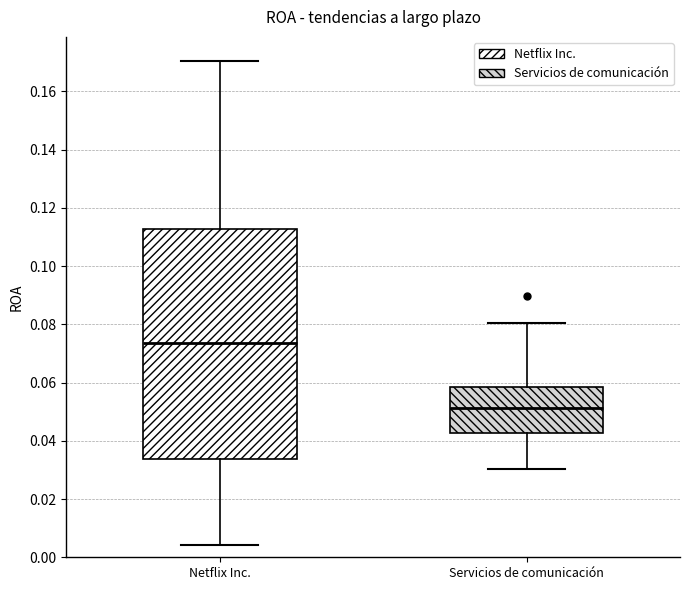

Which box is the tallest, from its lower edge to its upper edge?

Netflix Inc.